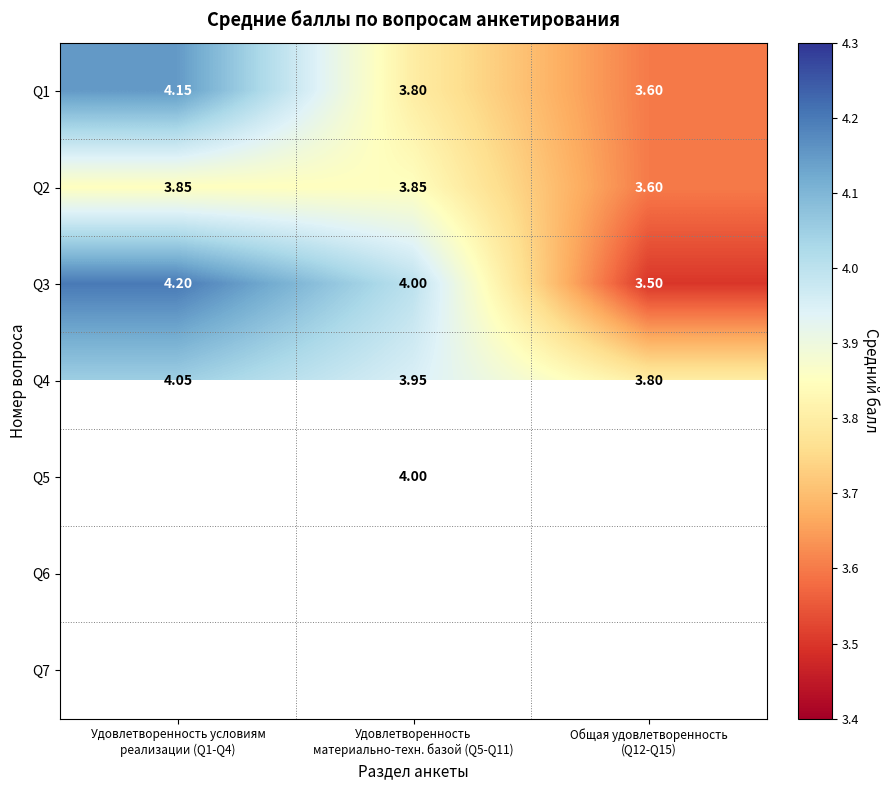

At which category does the chart reach its minimum across all series?

Общая удовлетворенность
(Q12-Q15)